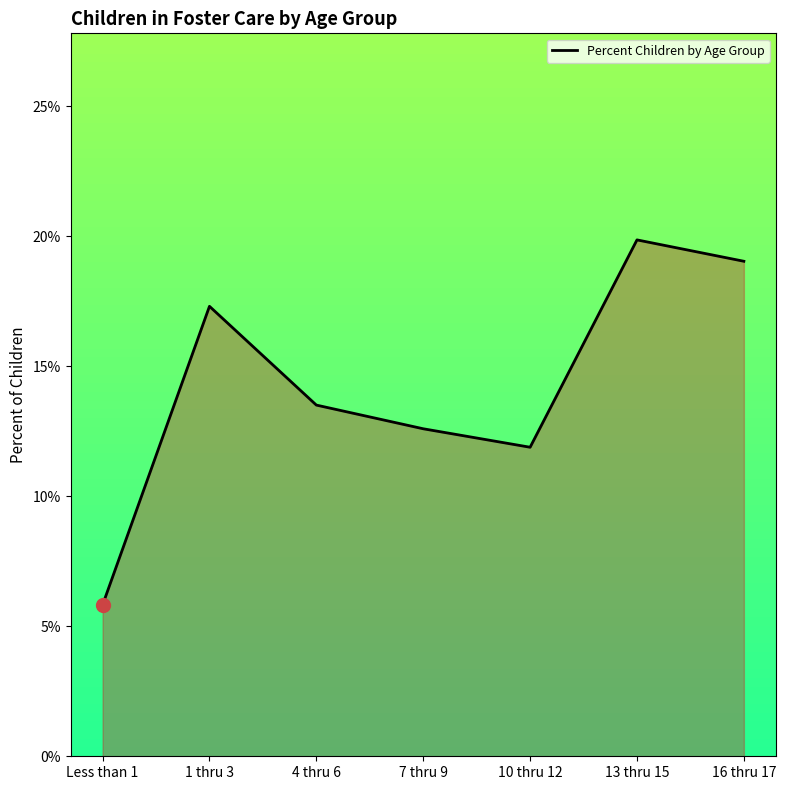

List the labels in order of value, smallest first.

Less than 1, 10 thru 12, 7 thru 9, 4 thru 6, 1 thru 3, 16 thru 17, 13 thru 15